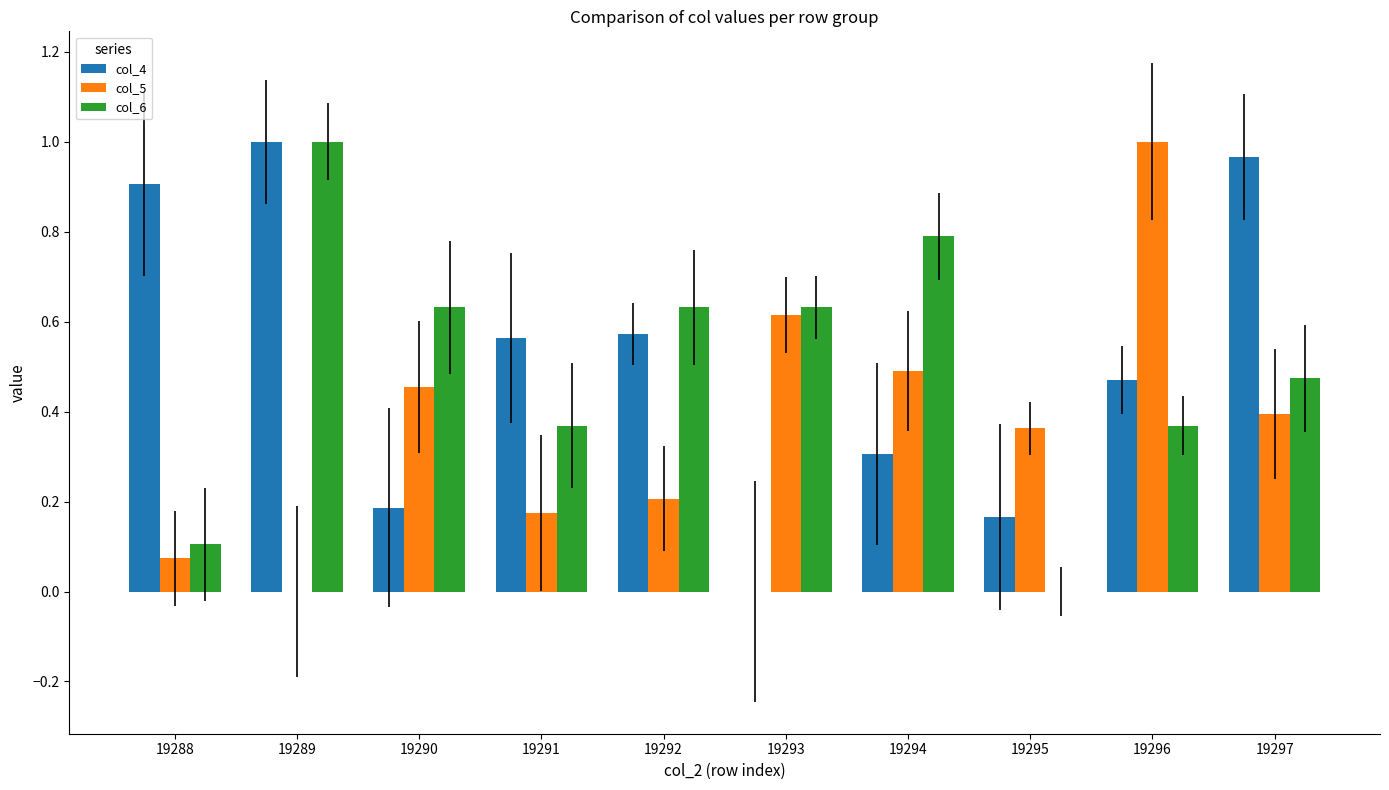

What is the total value across all series at 19290?

1.3